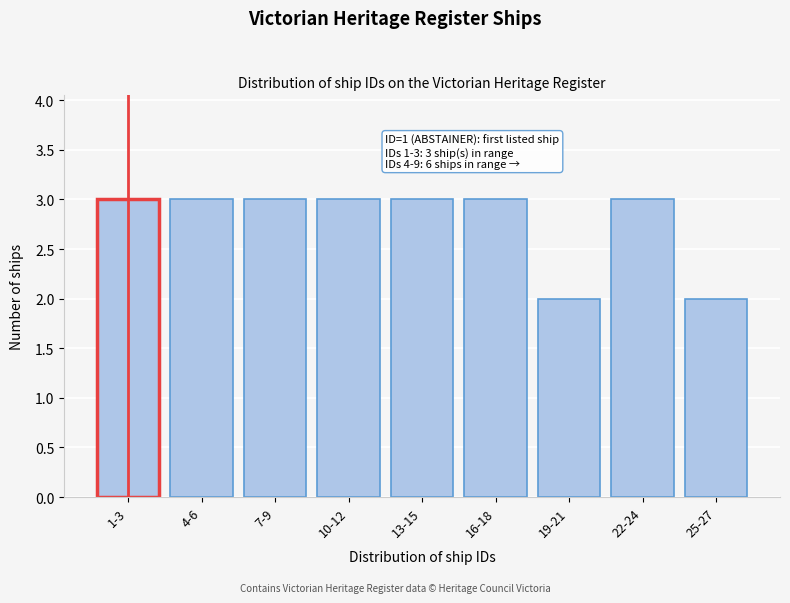

Reading left to right, extract all data points from this chart.

3	3	3	3	3	3	2	3	2